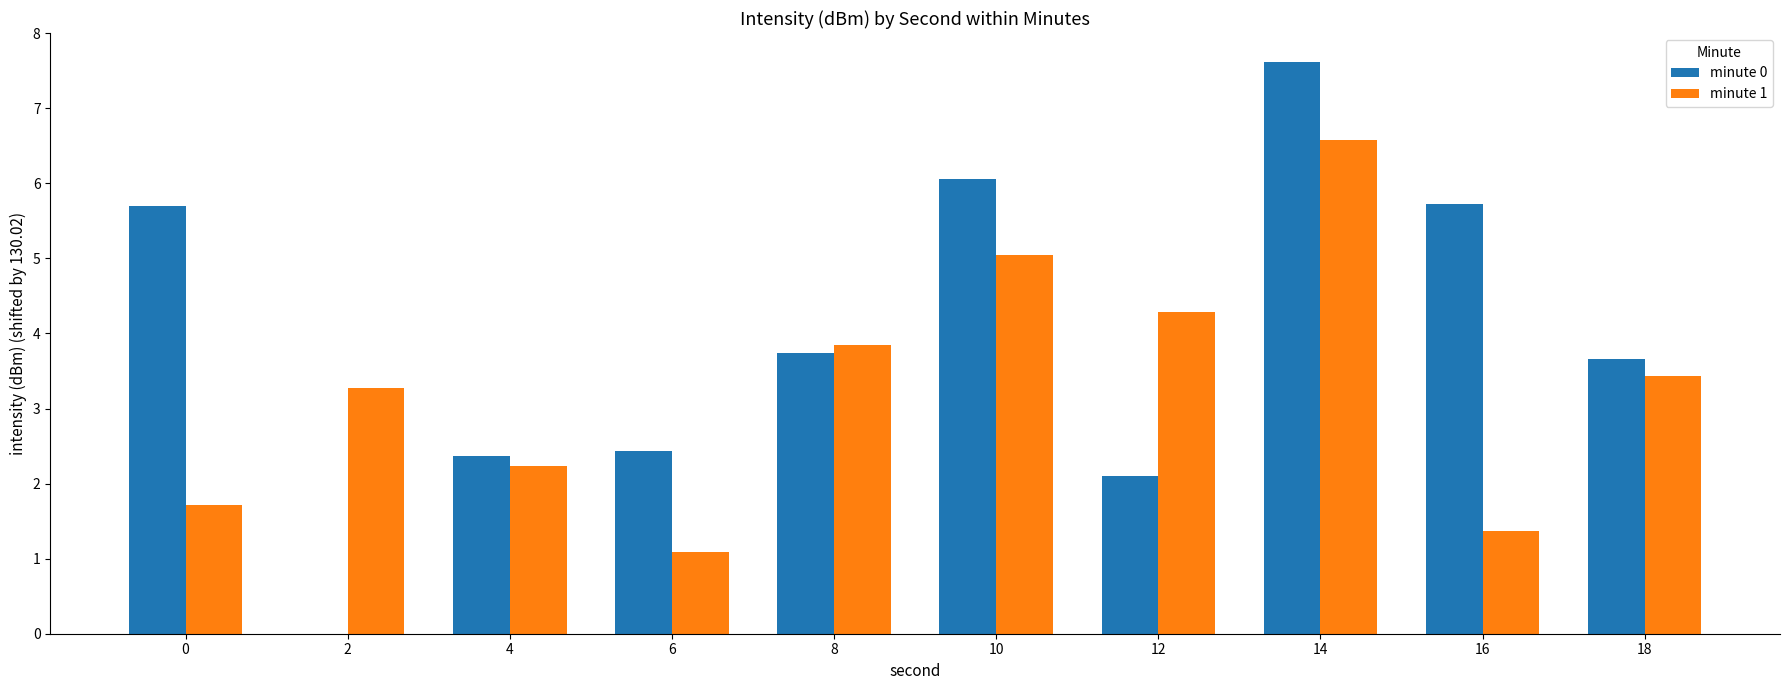

The minute 1 series shows 1.4 at 16. True or false?

True